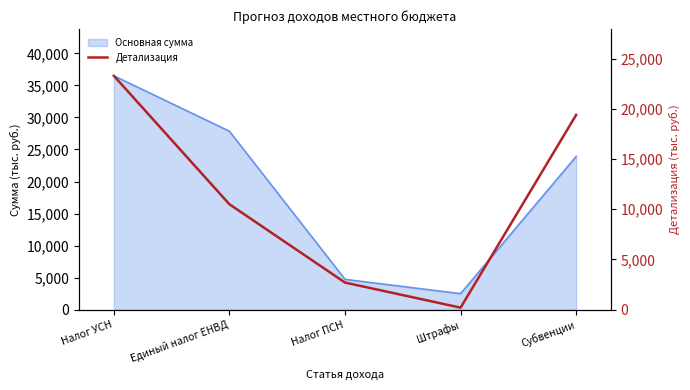

What is the minimum value shown in the chart?

200.0